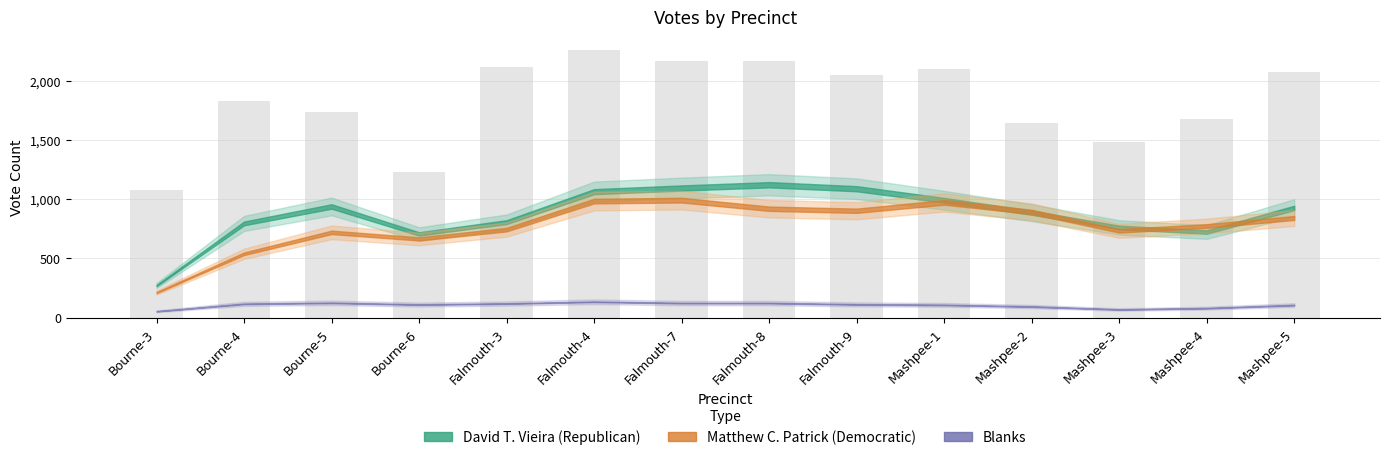

The value at Falmouth-9 is 2046. True or false?

True